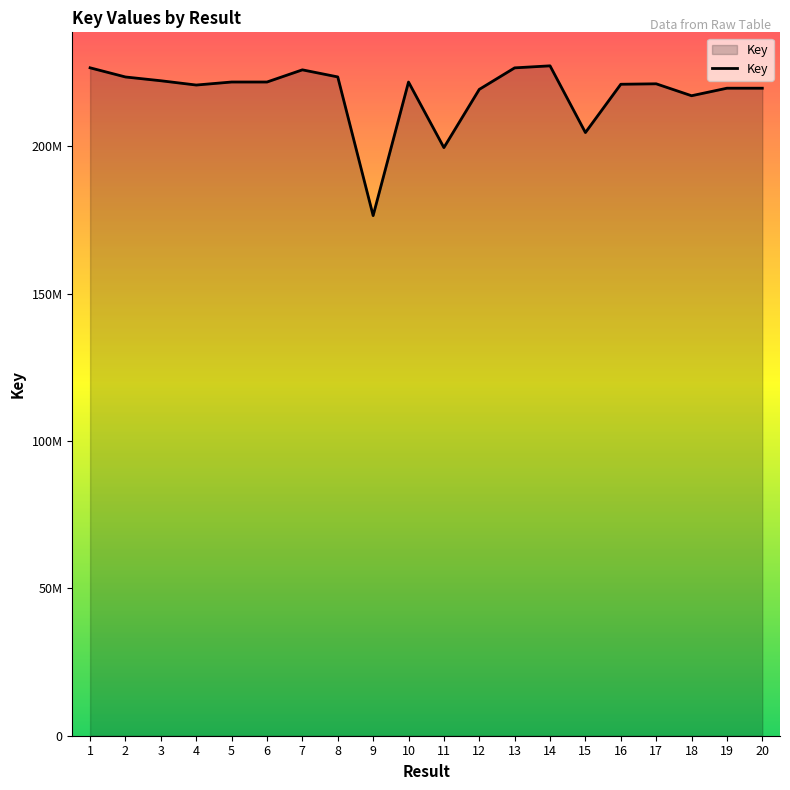

Does the chart display data point markers on the line(s)?

No